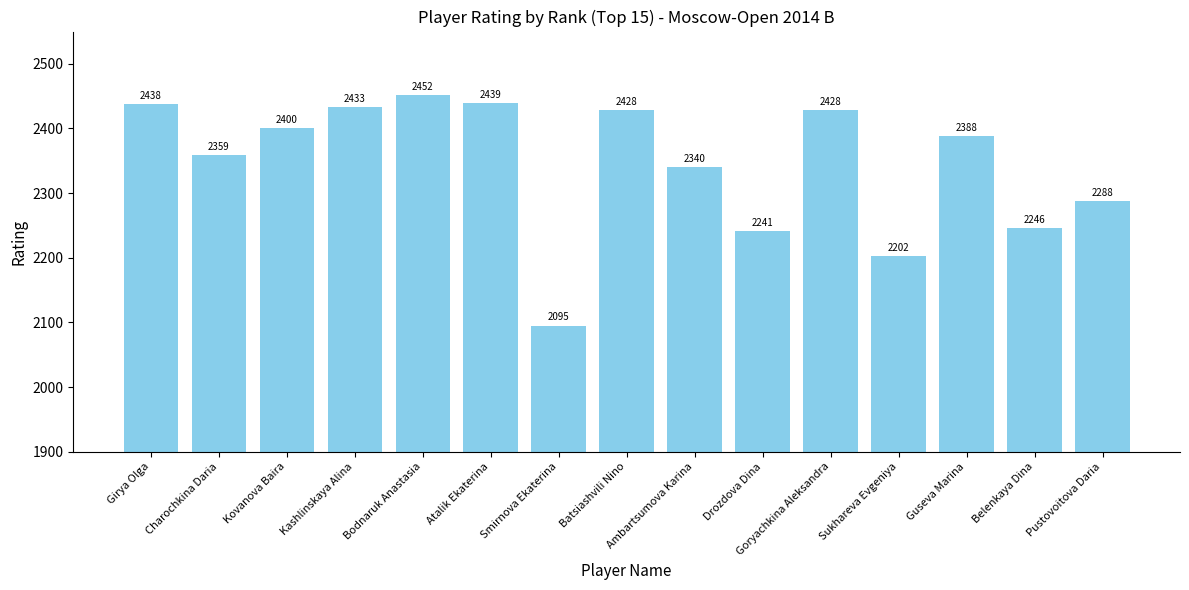

Where is the data nearest to the value 2273?

Pustovoitova Daria